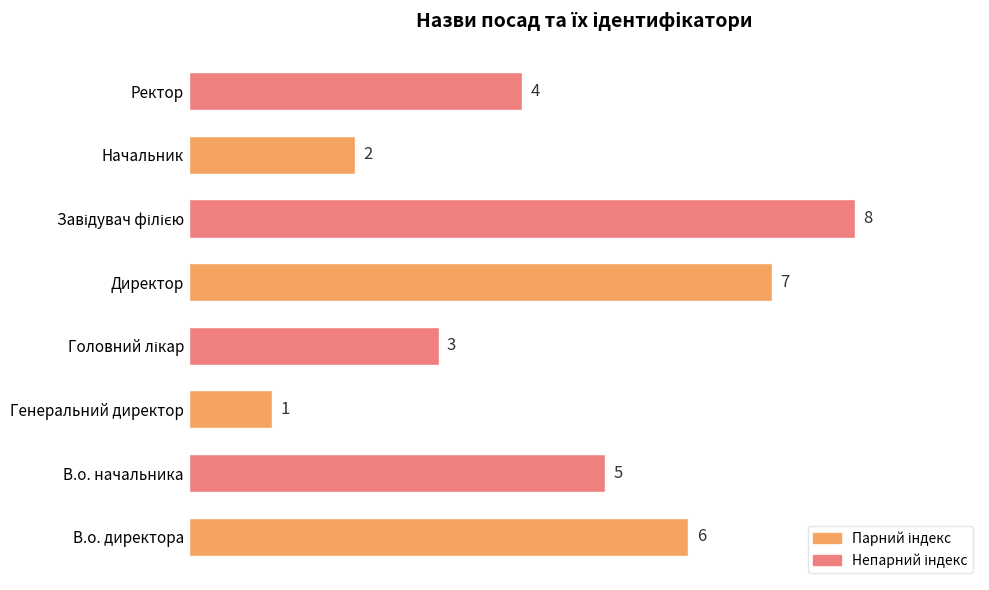

What is the greatest value displayed?

8